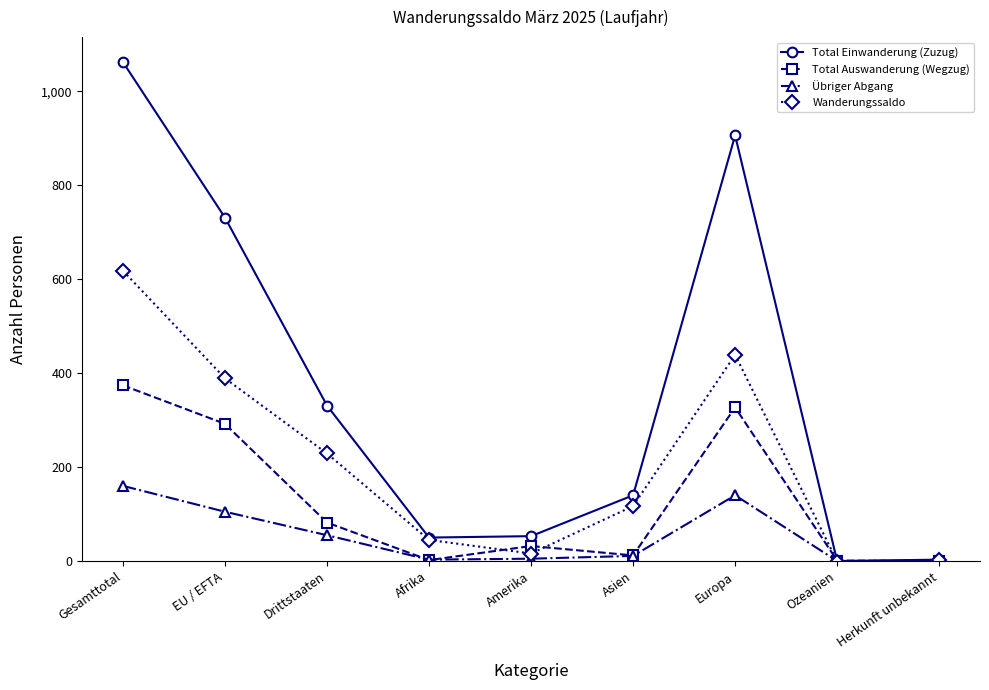

What is the label of the 7th point from the left?

Europa